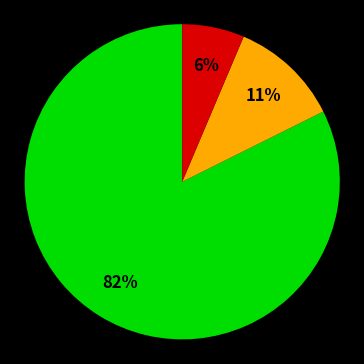

To the nearest percent, what is the average slice percentage?

33%